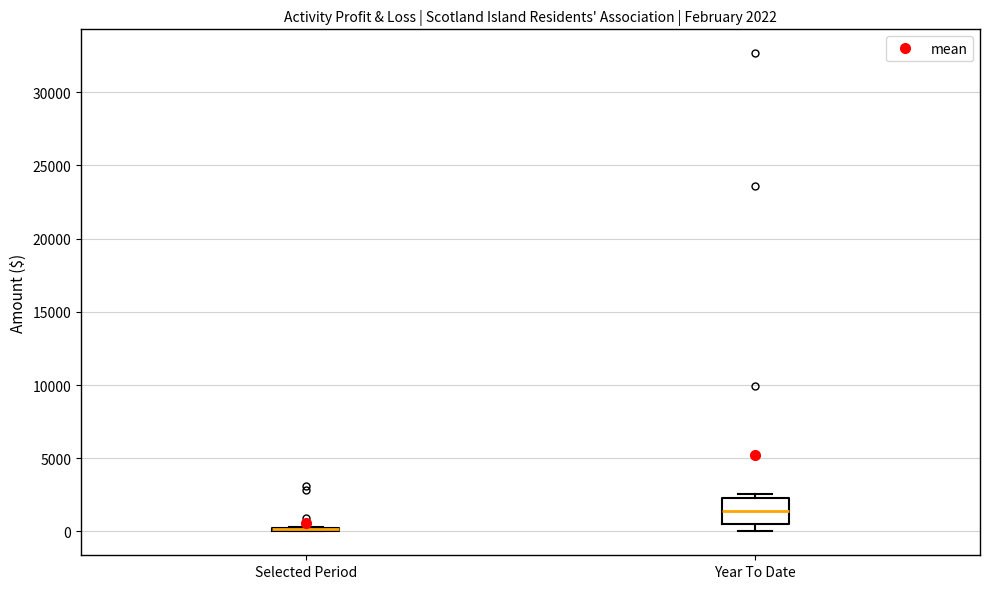

Which box is the tallest, from its lower edge to its upper edge?

Year To Date